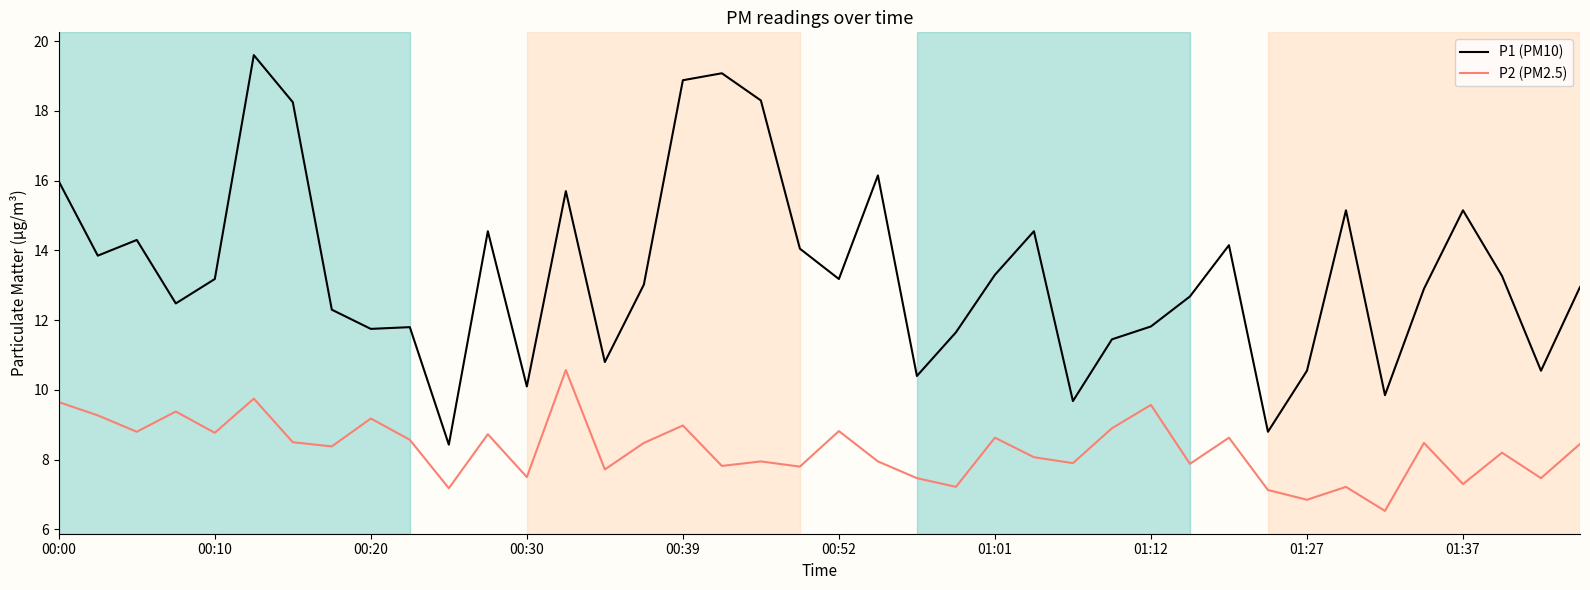

Rank the series by their average value, from highest to lowest.

P1 (PM10), P2 (PM2.5)